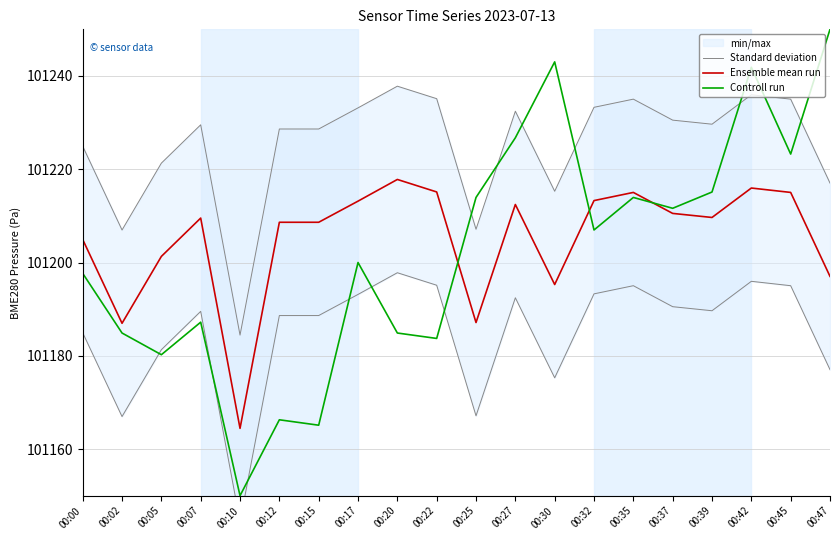

What is the value of the Ensemble mean run point at the 1st from the left?

101204.9